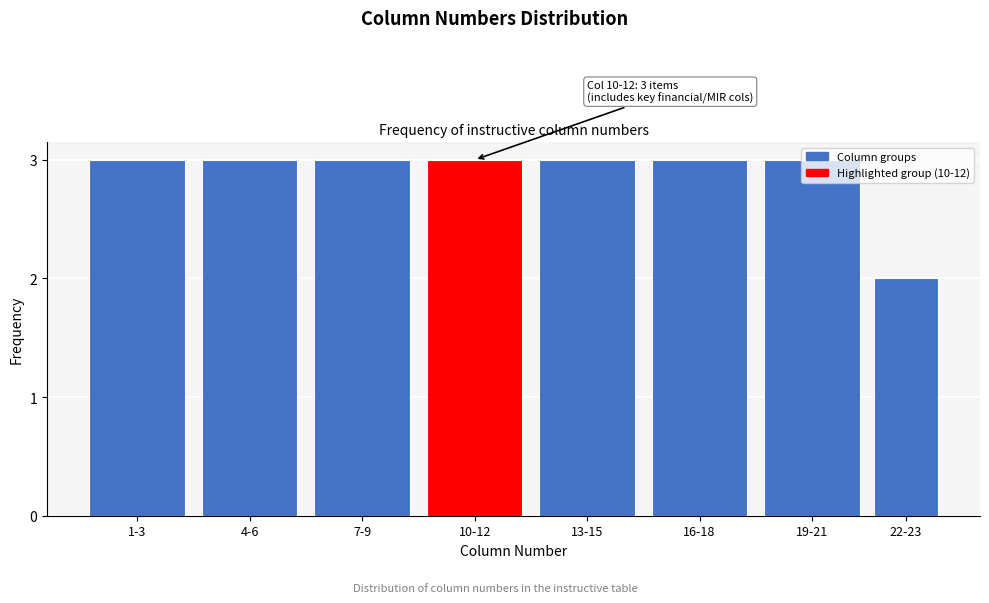

Is it true that the value at 16-18 is 3?

True